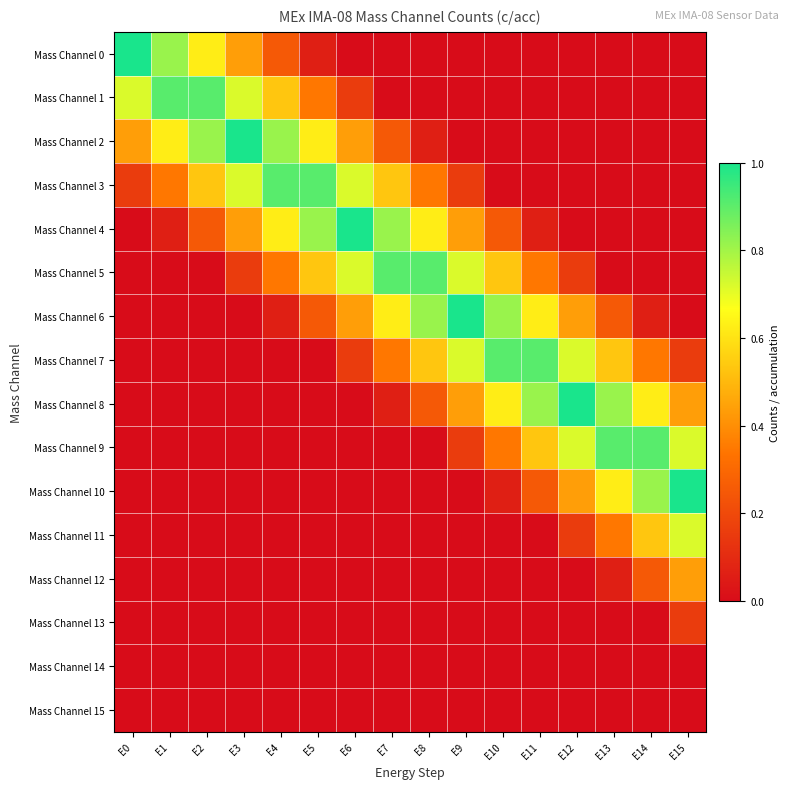

Which has a higher value, E6 or E13?

E6